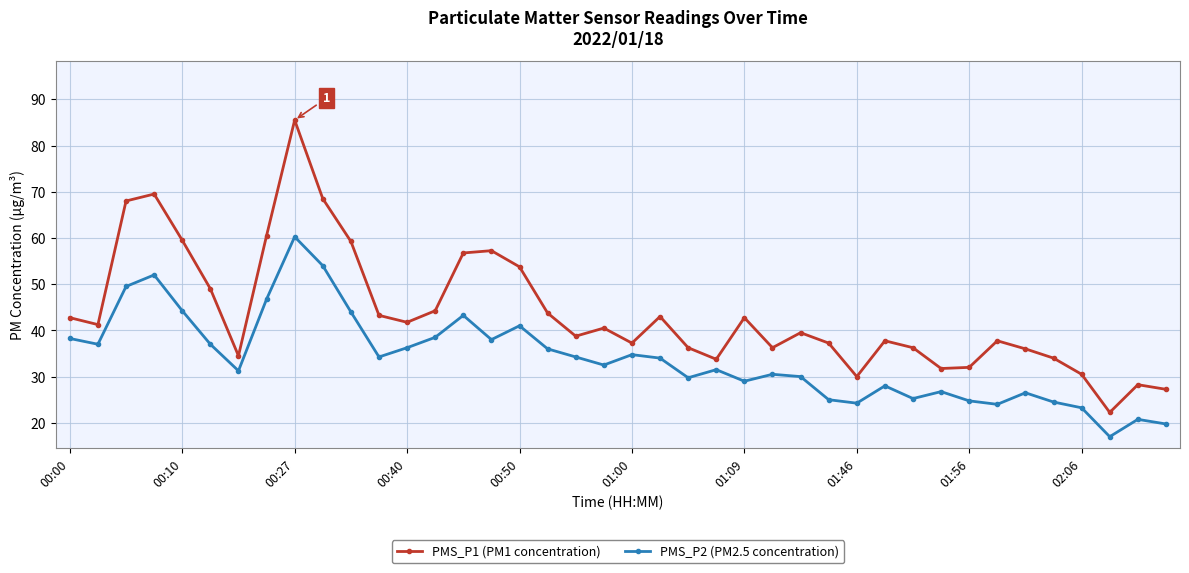

In PMS_P2 (PM2.5 concentration), how many points are lower than both neighbors (excluding endpoints)?

11